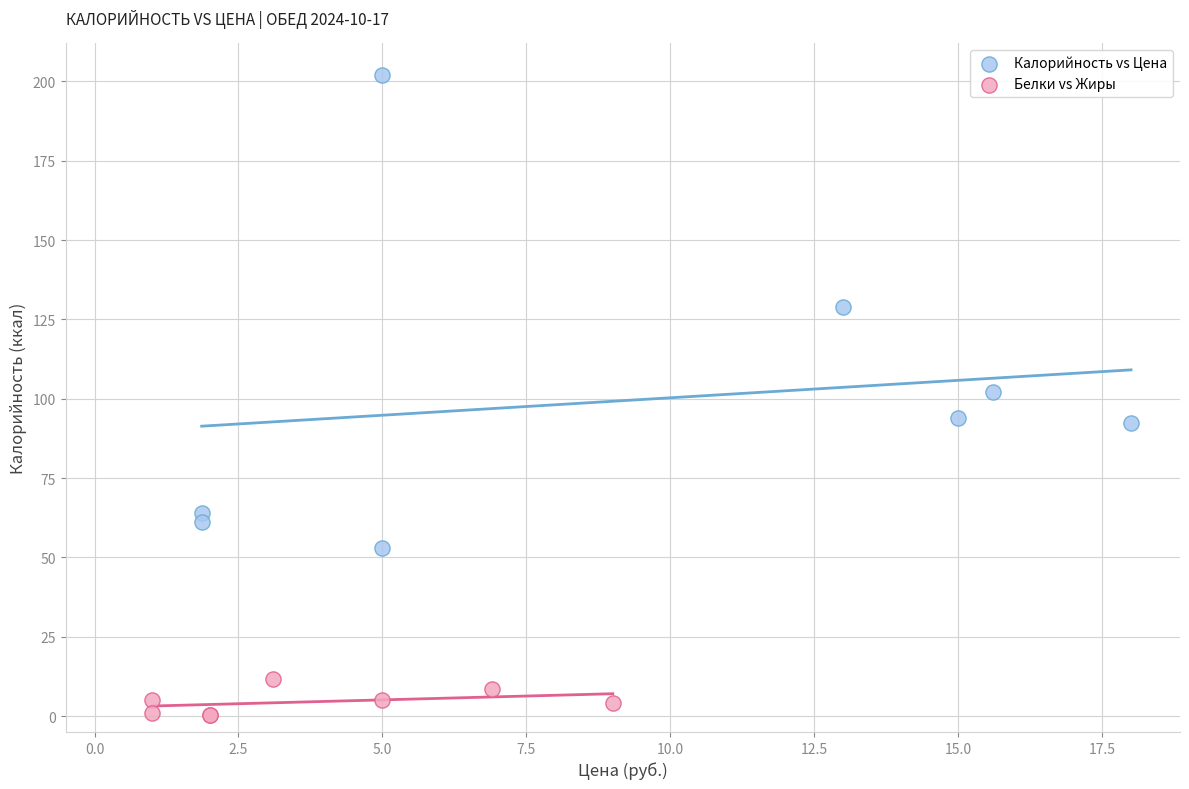

Which series reaches the maximum Y coordinate?

Калорийность vs Цена